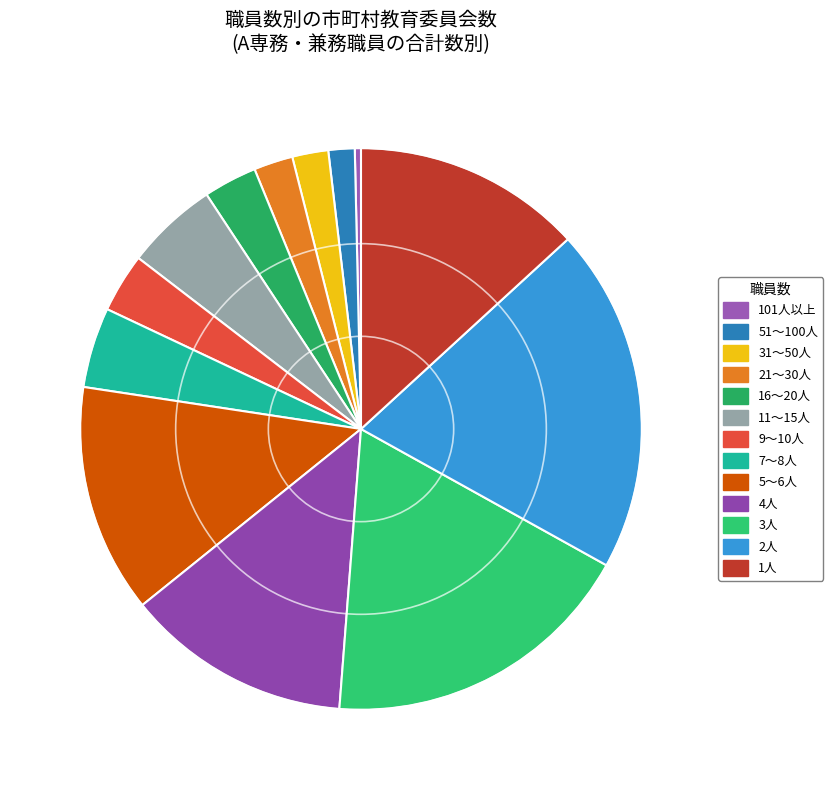

What is the largest slice in the pie chart?

2人